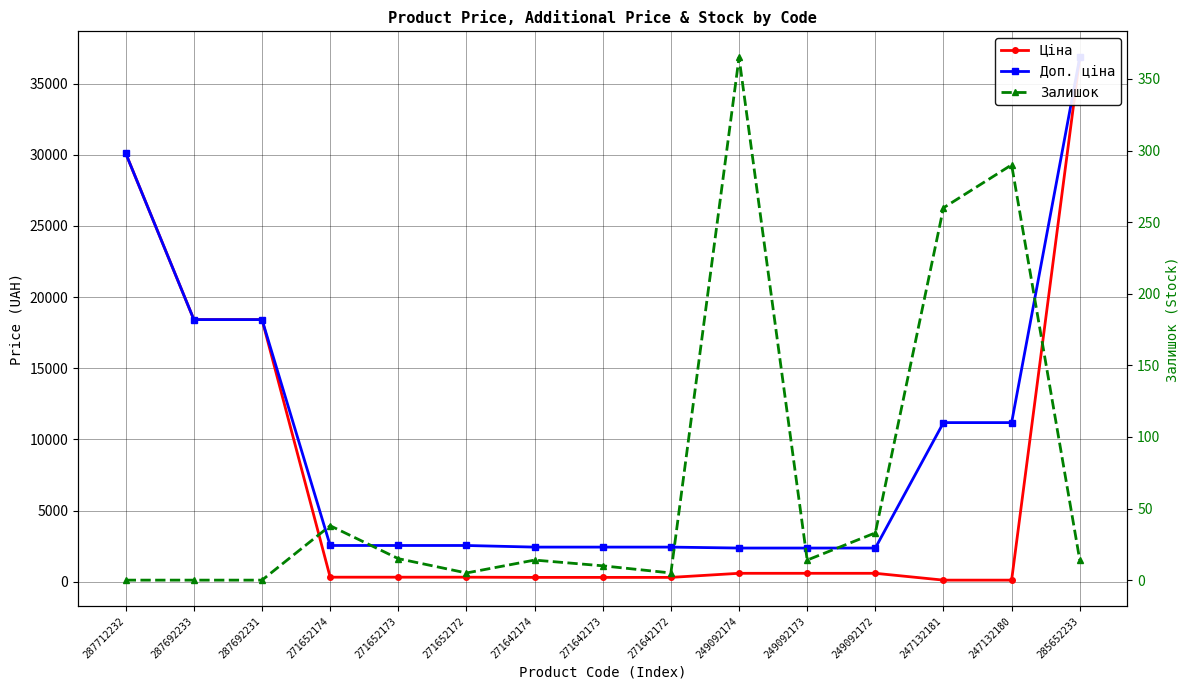

True or false: Залишок and Доп. ціна intersect in this chart.

False